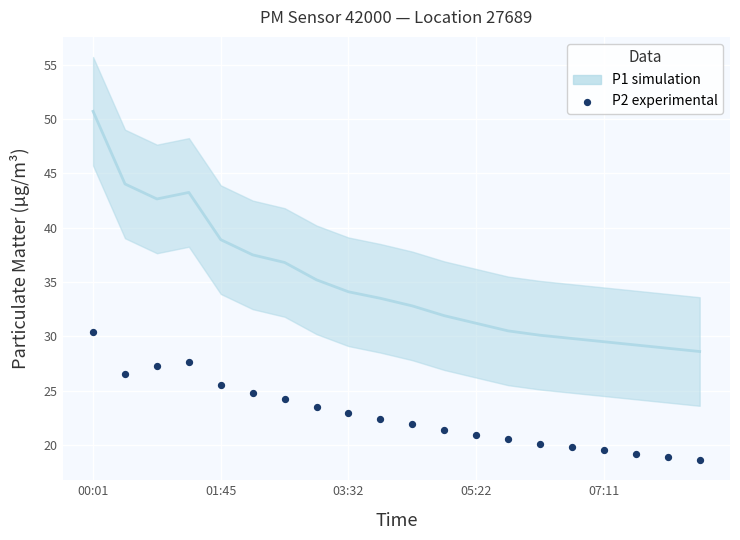

Which series has the widest spread of Y values?

P1 (simulation)